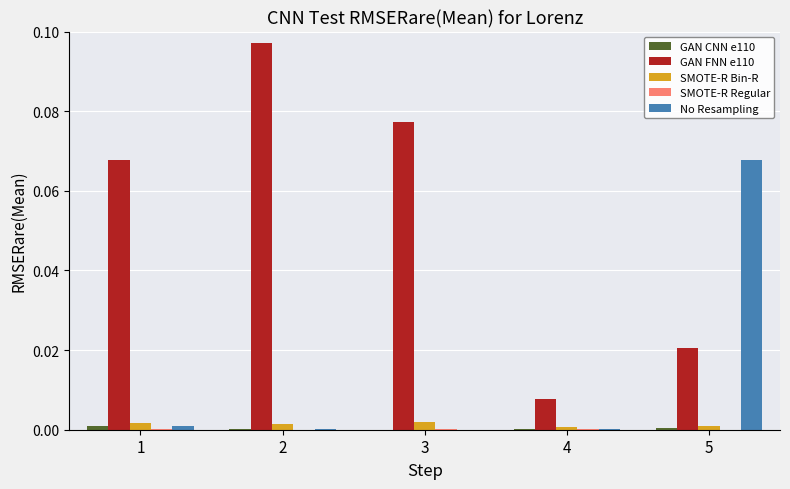

The value of SMOTE-R Bin-R at 1 is 0.0. True or false?

True